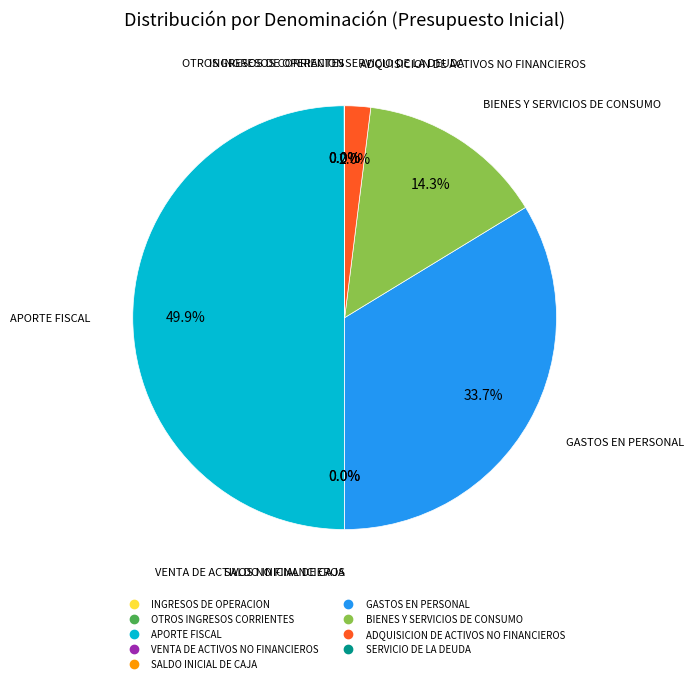

Which category has the biggest portion of the pie?

APORTE FISCAL